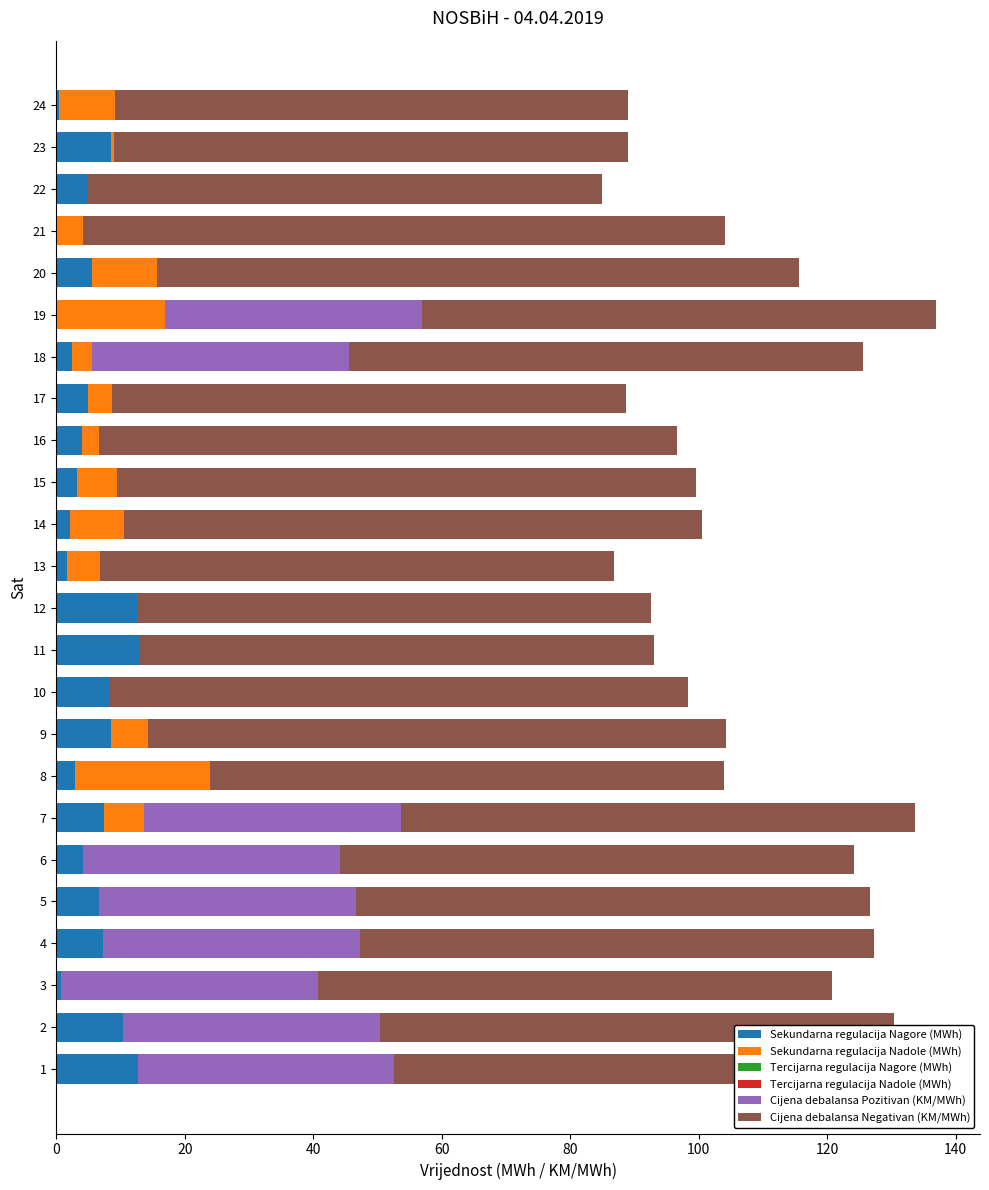

How many data points does each series have?

24